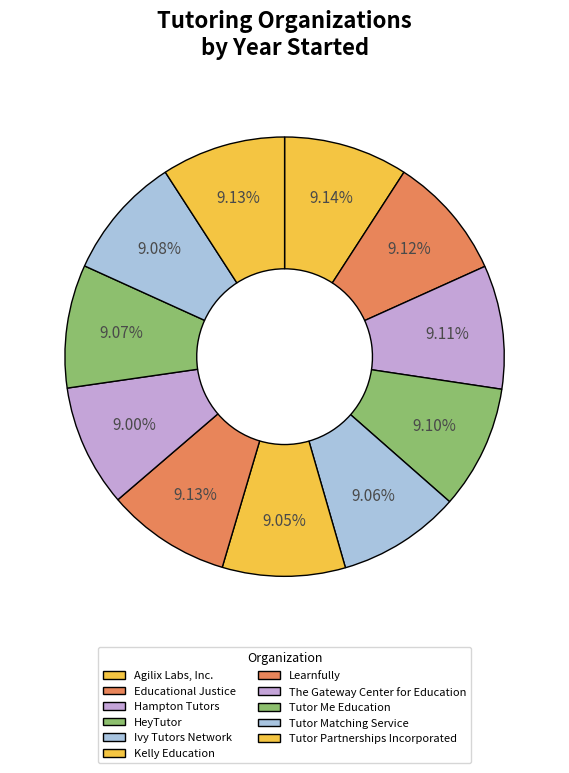

Which slice is the largest?

Agilix Labs, Inc.